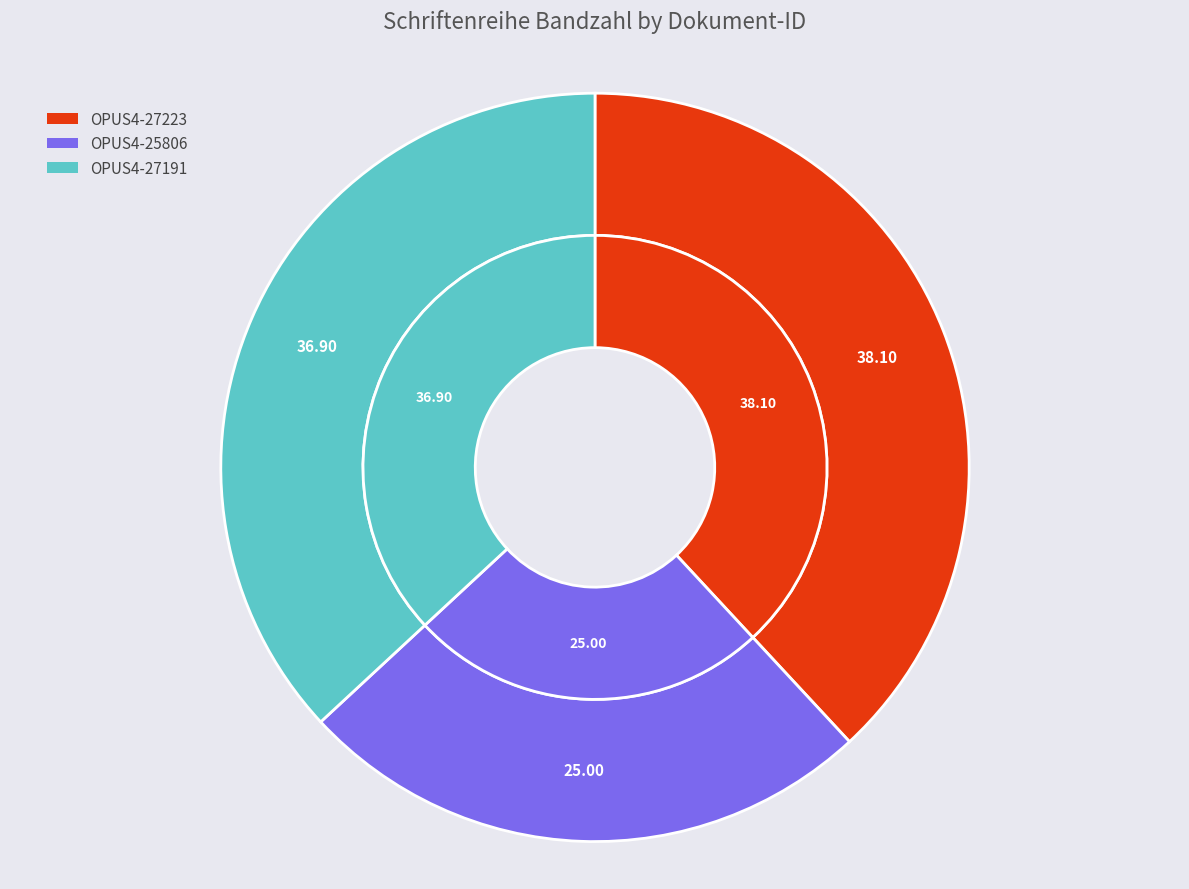

Combined, what portion of the pie is OPUS4-25806 and OPUS4-27223?

63.1%